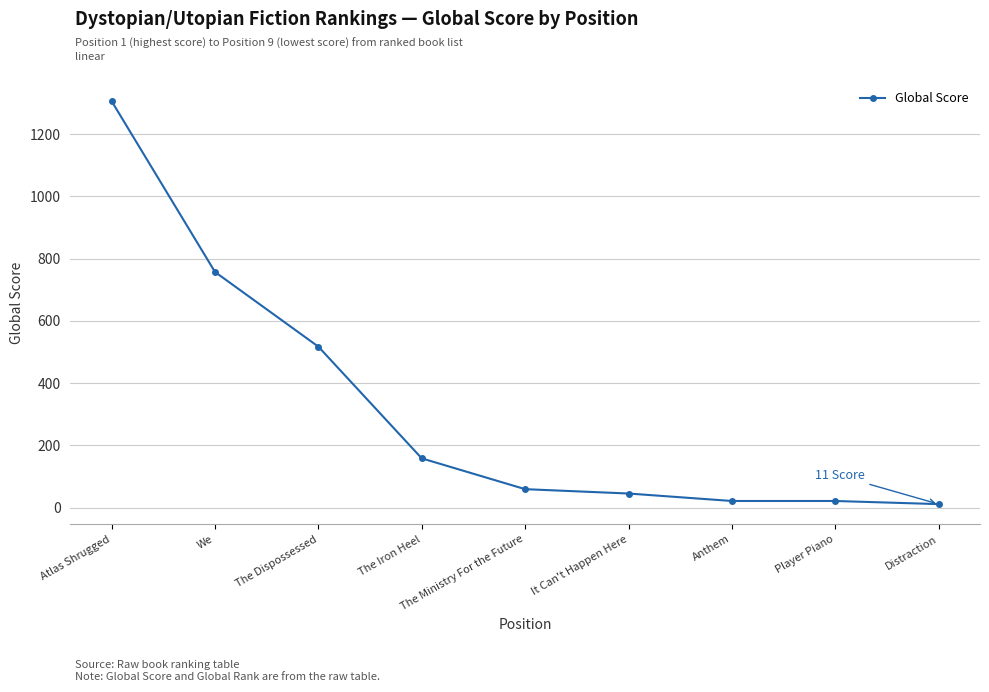

What is the label of the 4th point from the right?

It Can't Happen Here